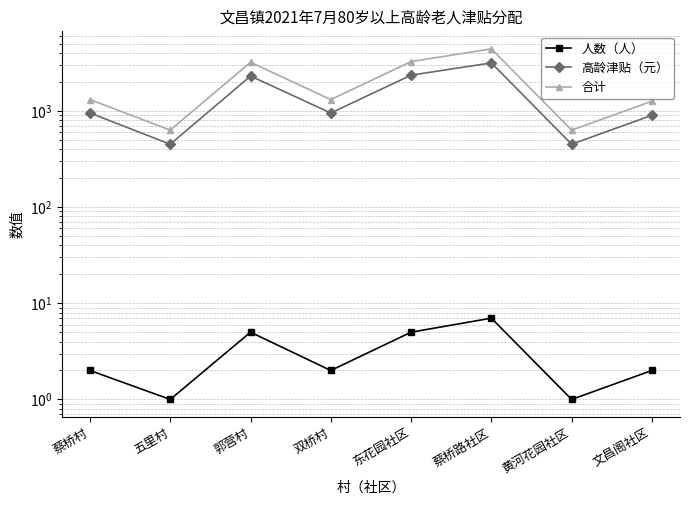

What is the value of the 合计 point at the 3rd from the left?

3200